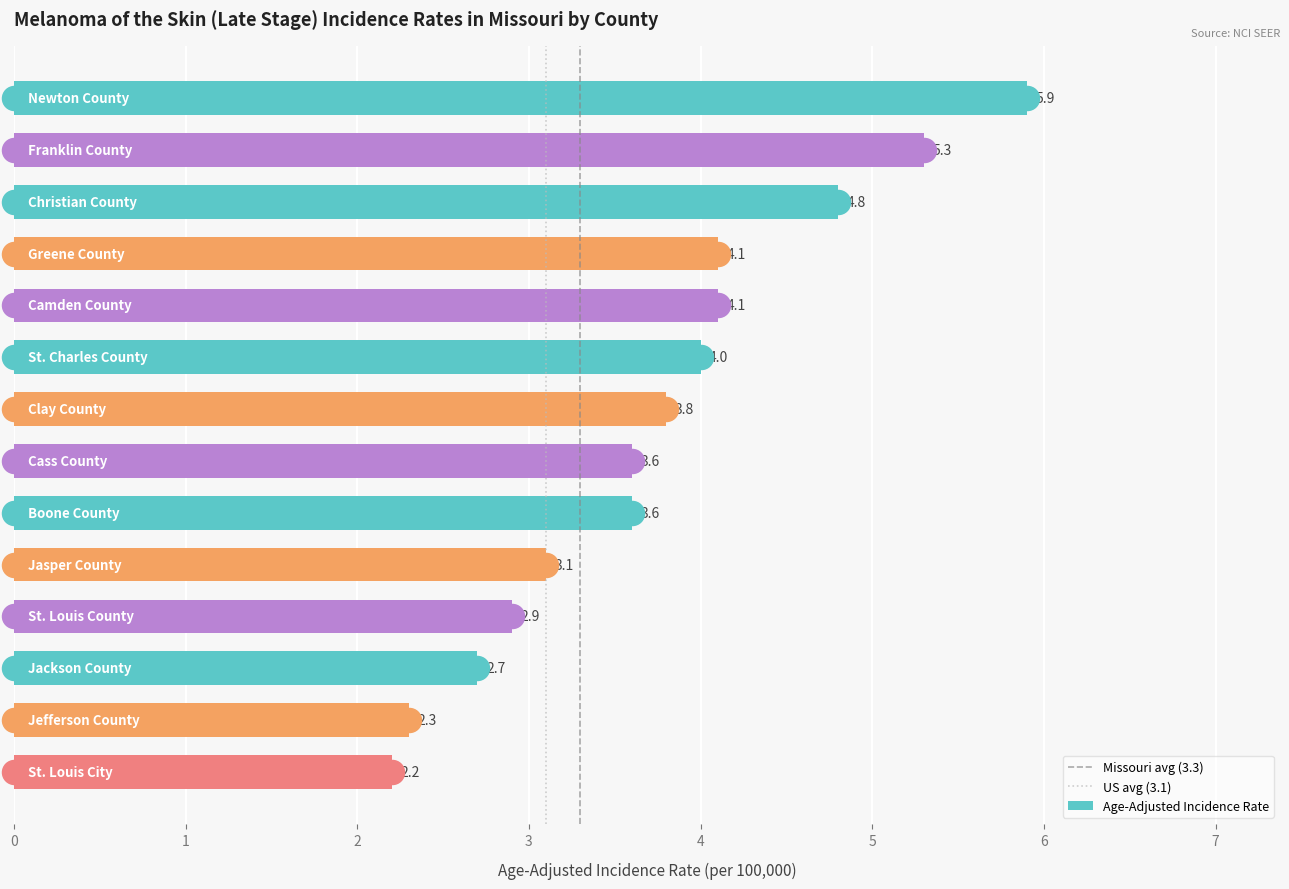

Approximately how many times larger is the value at St. Charles County compared to Jackson County?

1.5